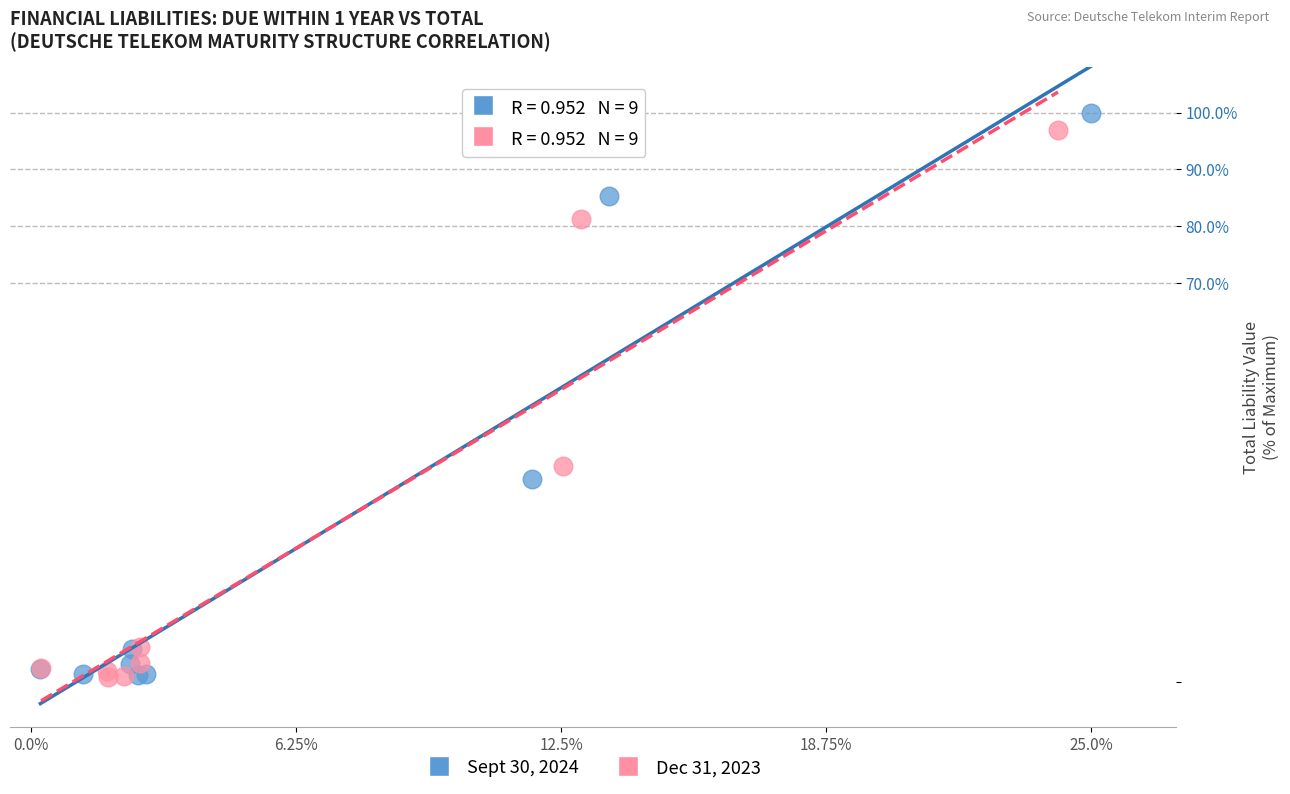

Which series reaches the maximum Y coordinate?

Sept 30, 2024